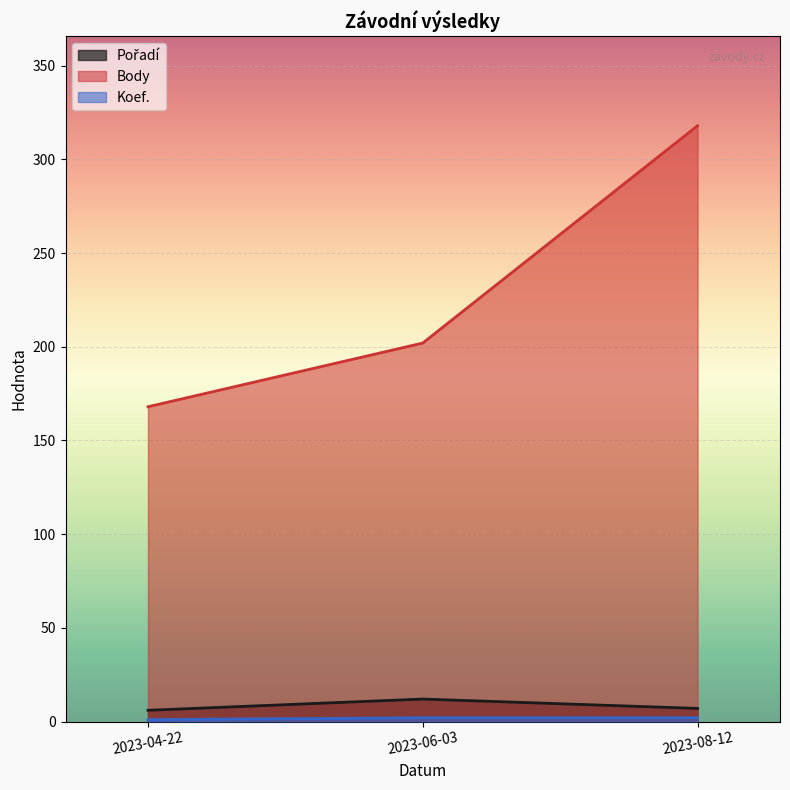

How many lines are shown in the chart?

3